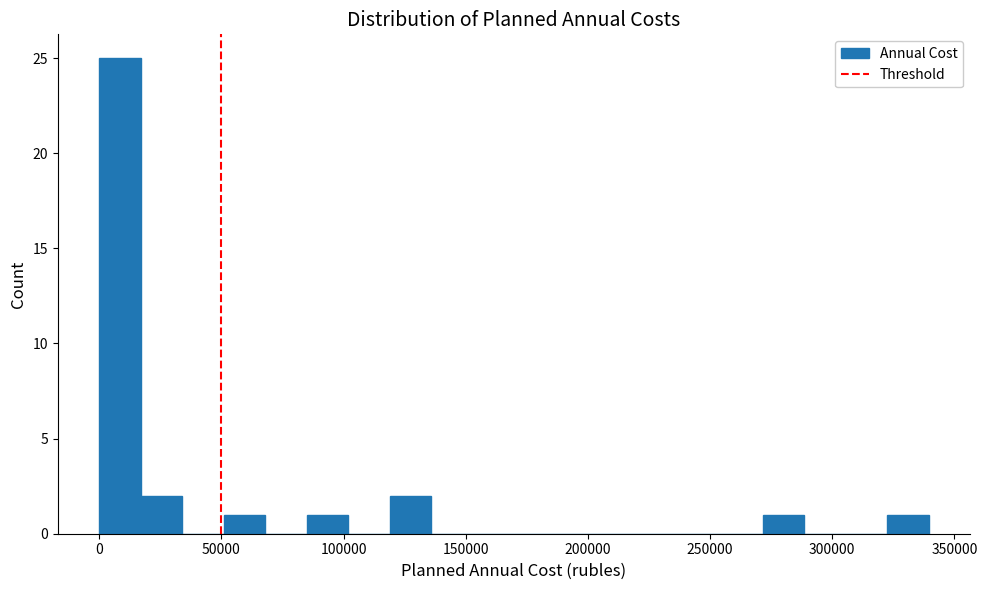

Around what value on the x-axis is the tallest bar? Give the approximate position of its centre, as read against the axis.

10000